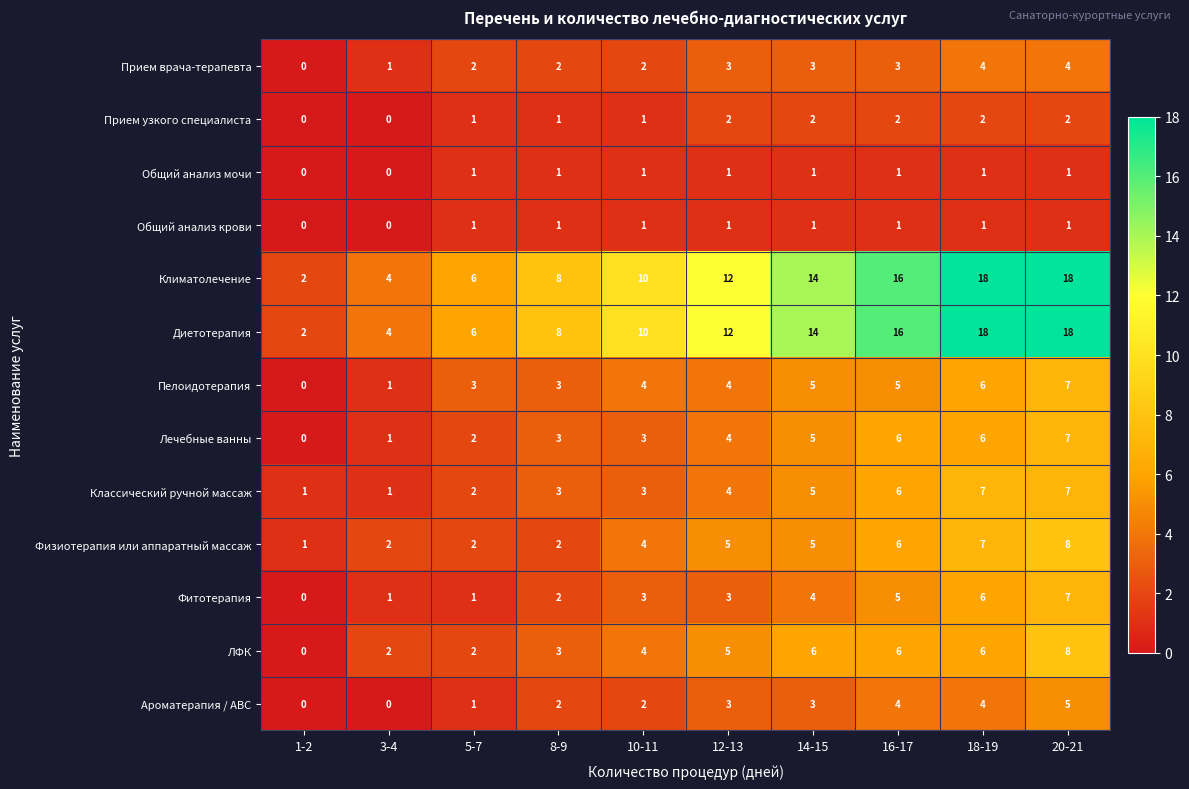

What is the difference between the maximum and second lowest values in the Диетотерапия series?

14